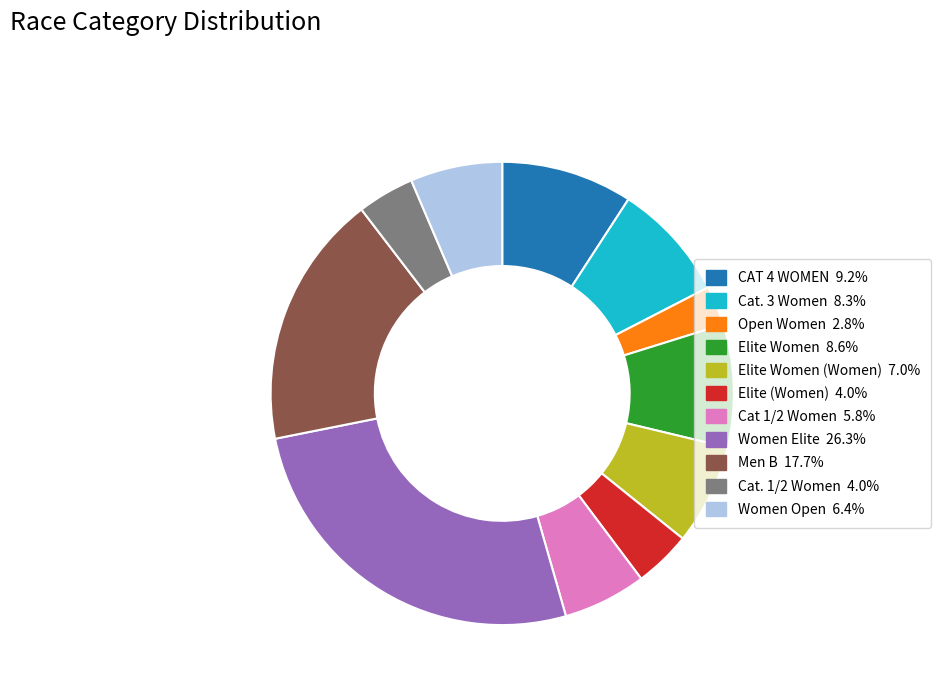

Is there a majority slice in this chart?

No